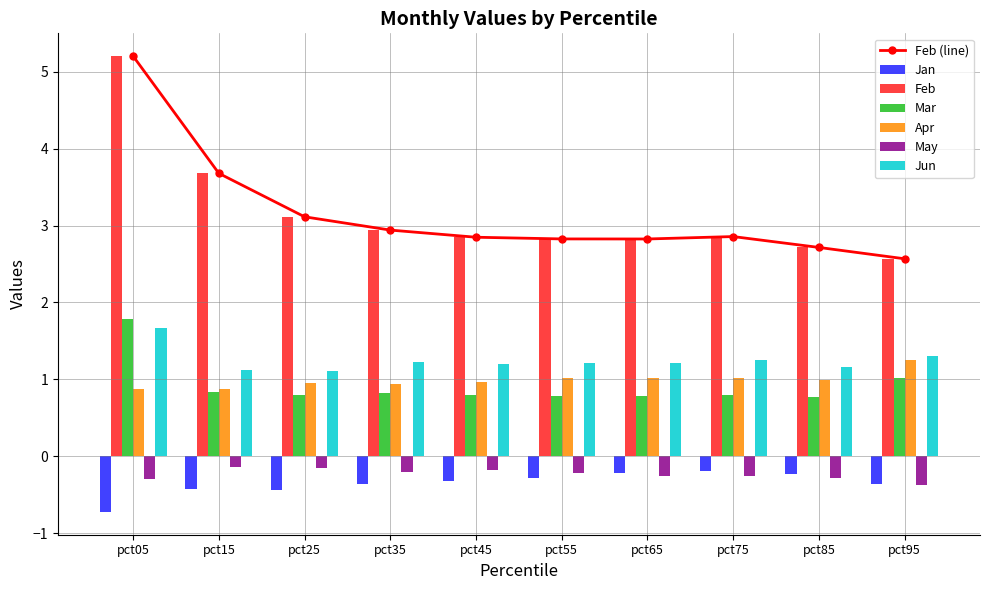

How many data points does each series have?

10